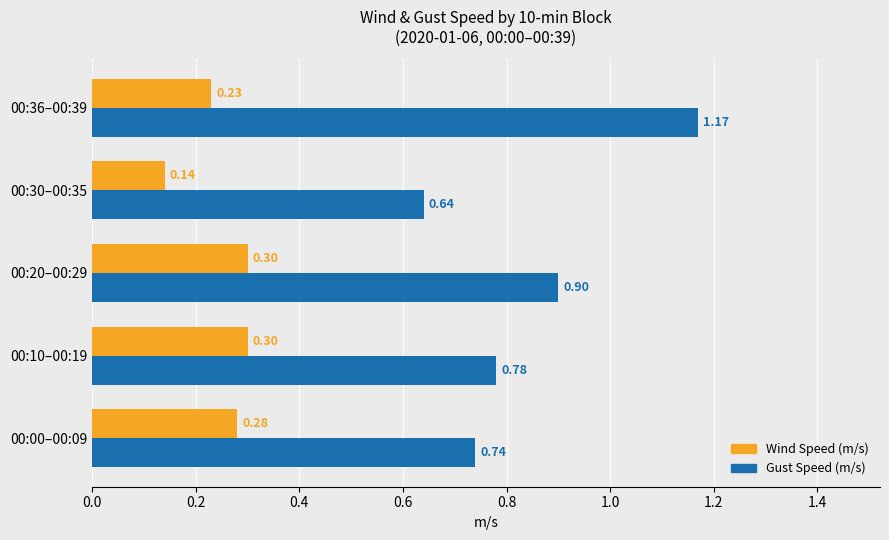

At which category is the sum across all series the highest?

00:36–00:39